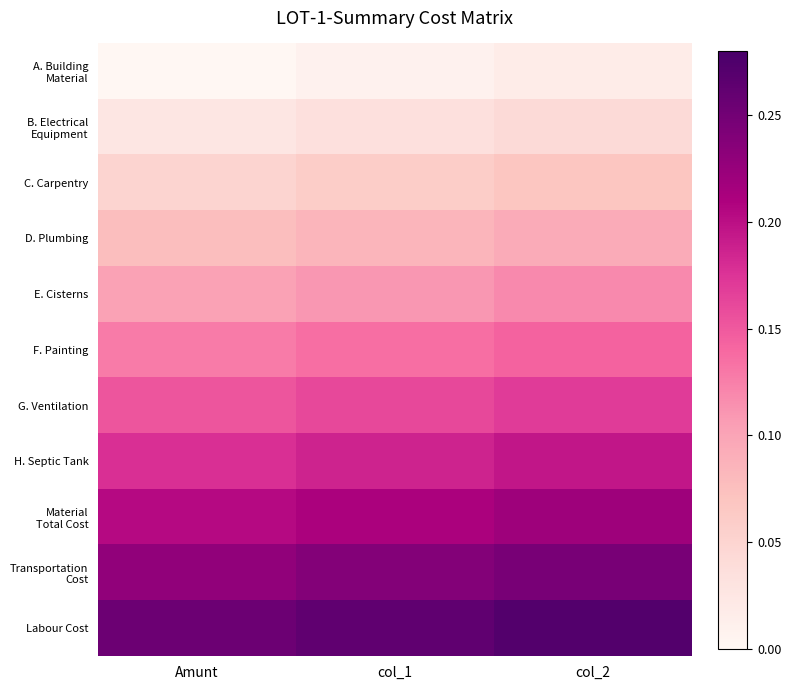

At which category does the chart reach its peak across all series?

col_2